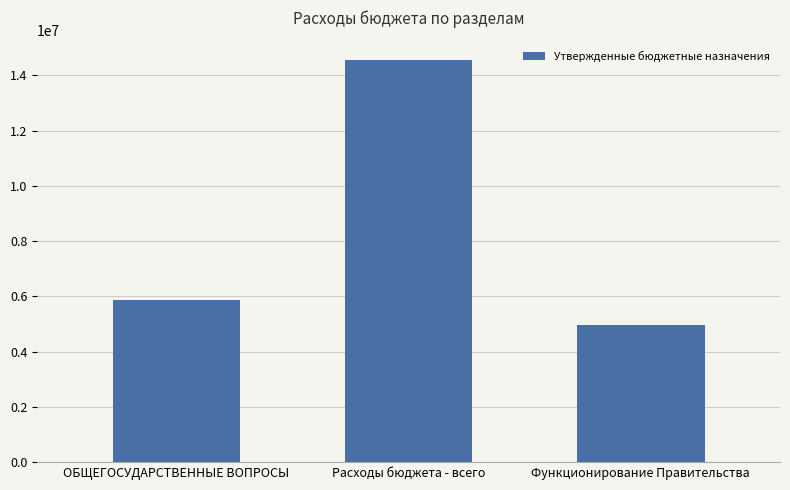

How many bars are there in total?

3